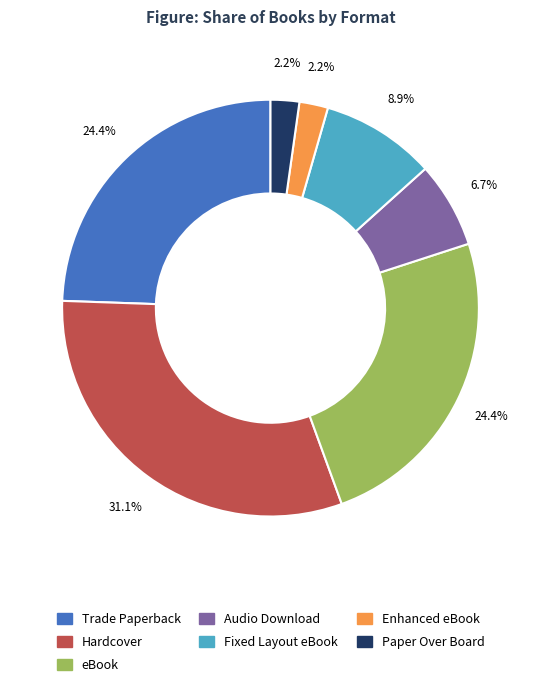

What is the largest slice in the pie chart?

Hardcover